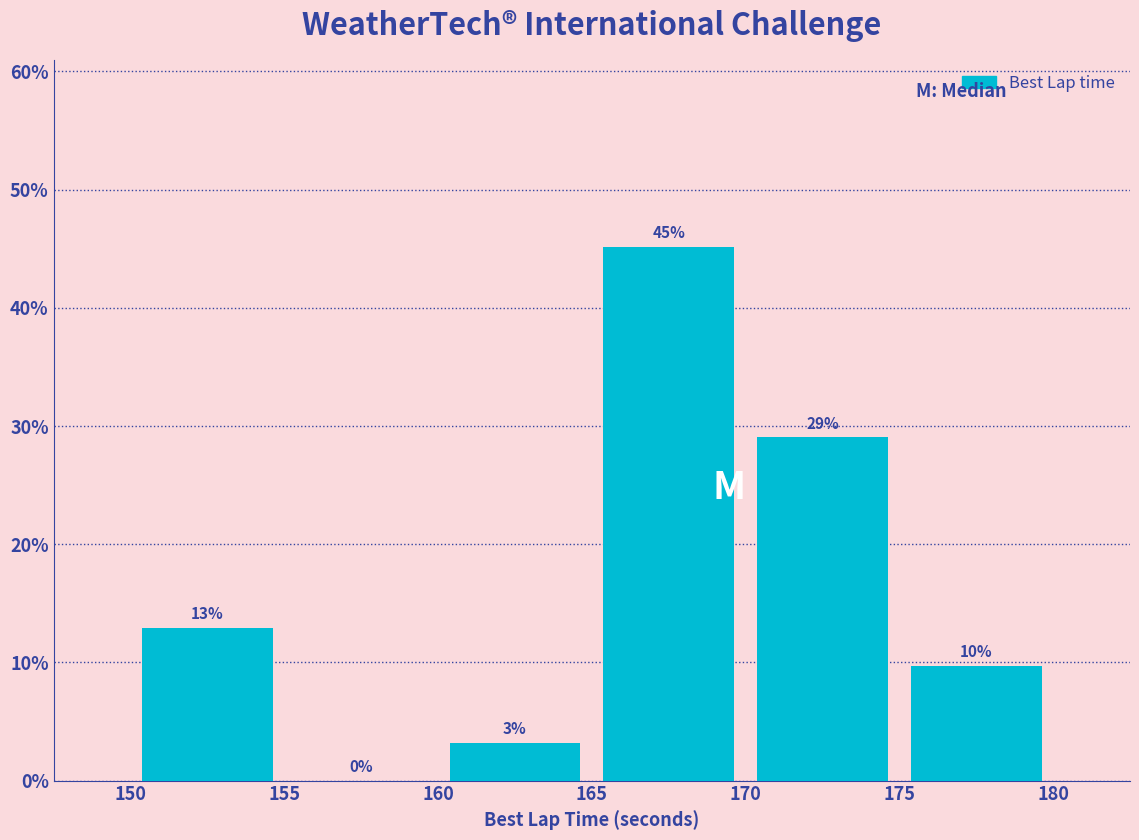

Which range on the x-axis has the tallest bar?

165 to 170